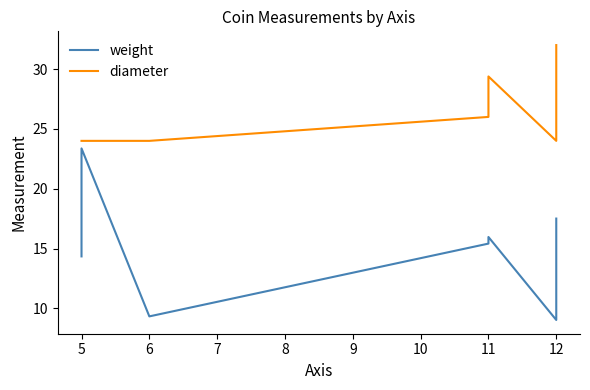

How many interior local valleys does the weight series have?

2